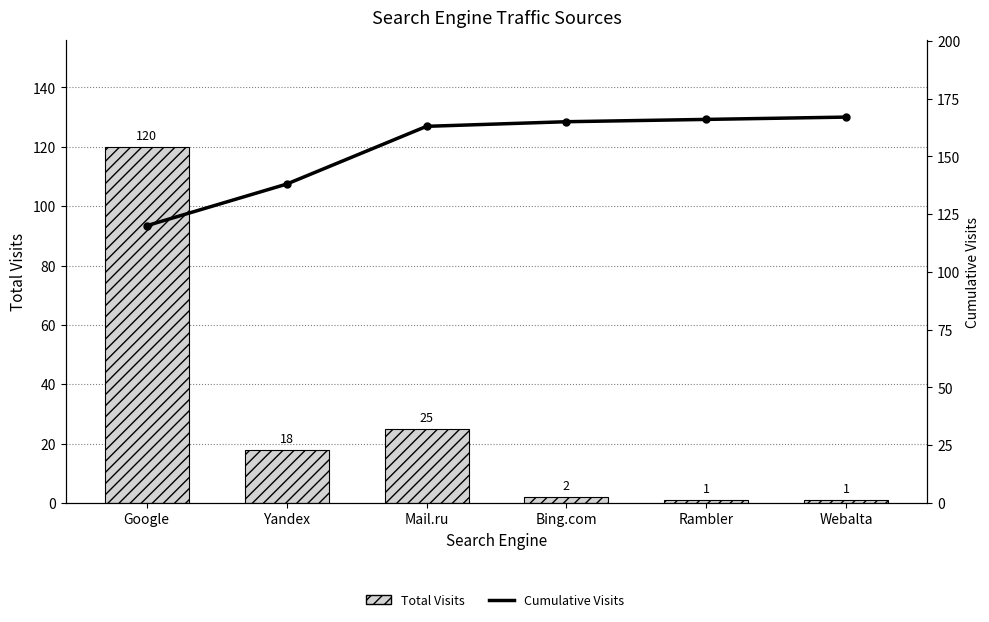

What value does the Total Visits series have at Bing.com?

2